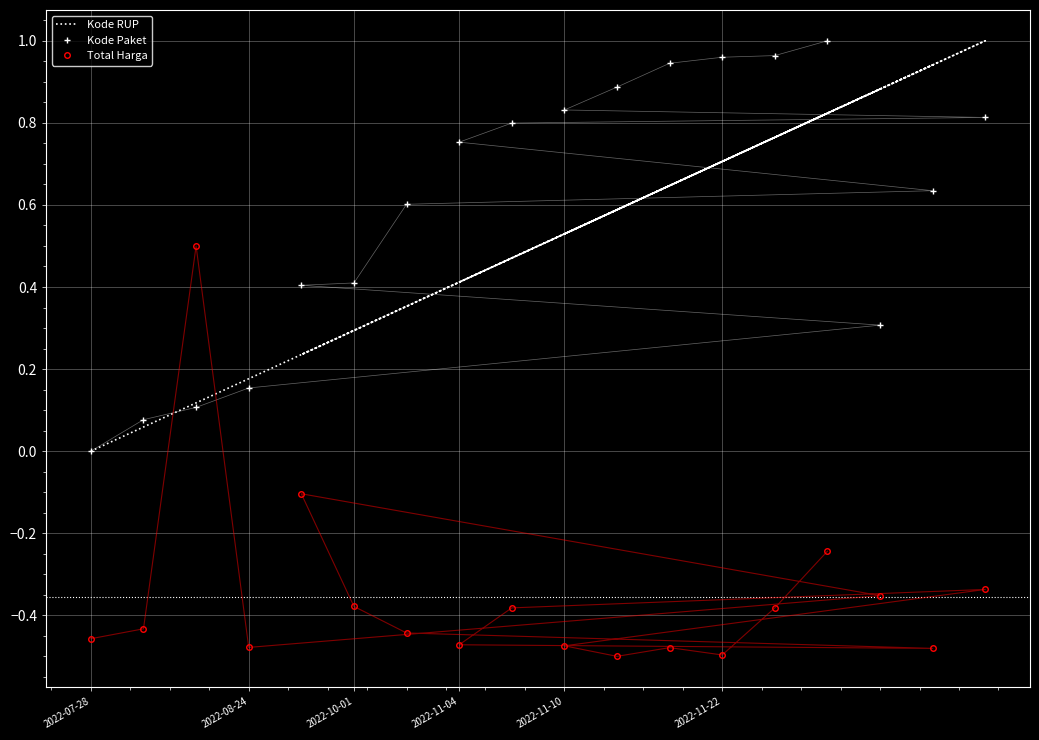

What position from the left is 2022-10-01?

3